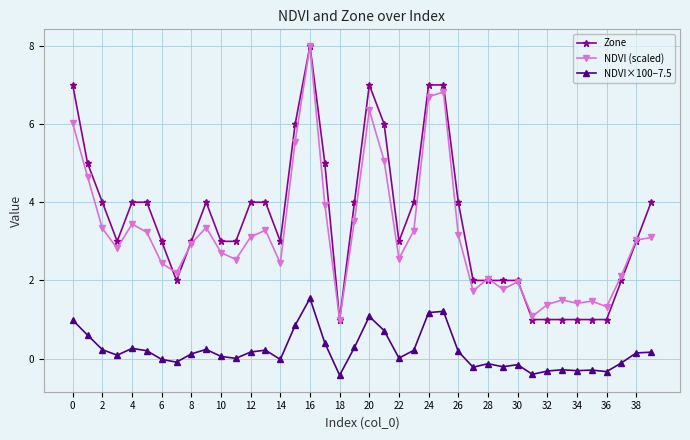

True or false: NDVI×100−7.5 and NDVI (scaled) intersect in this chart.

False